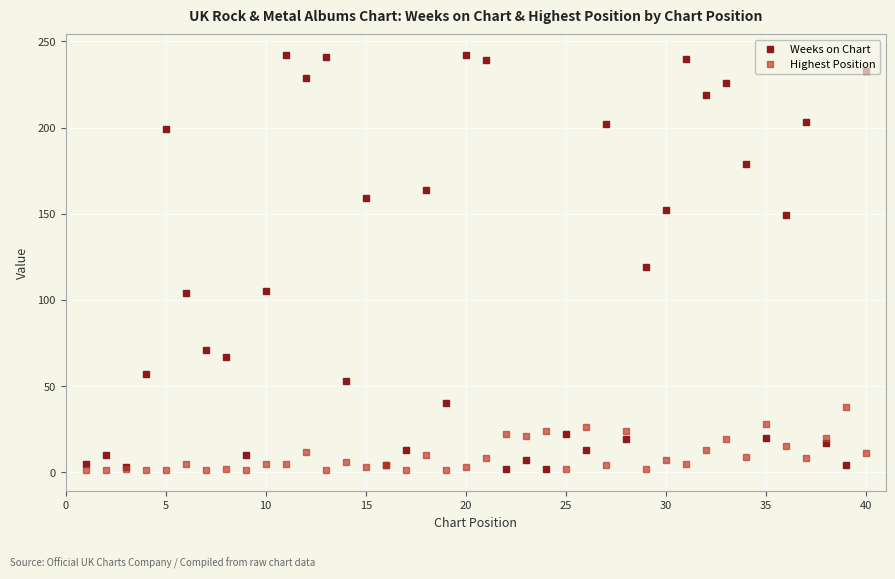

True or false: Highest Position has more than 2 points higher than both neighbors.

True